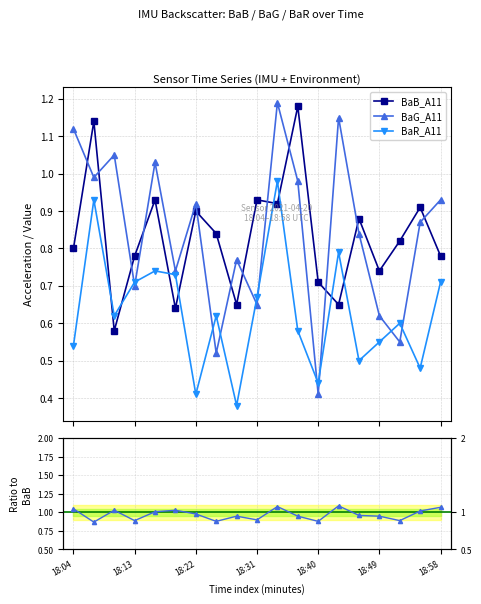

Which category has the highest value across all series?

18:34